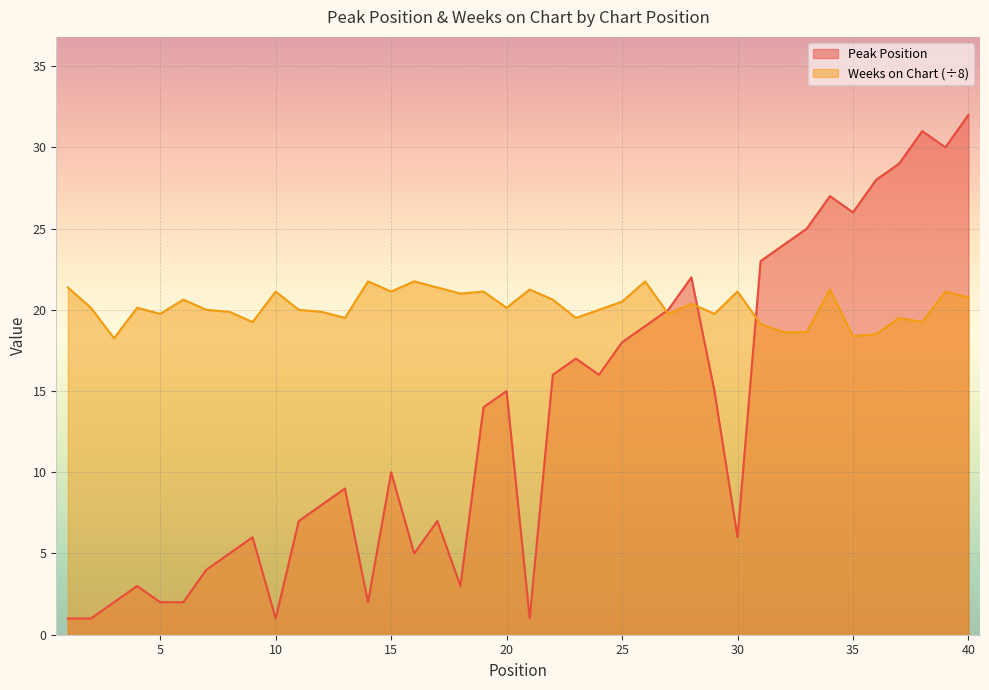

How many interior local valleys does the Weeks on Chart series have?

12